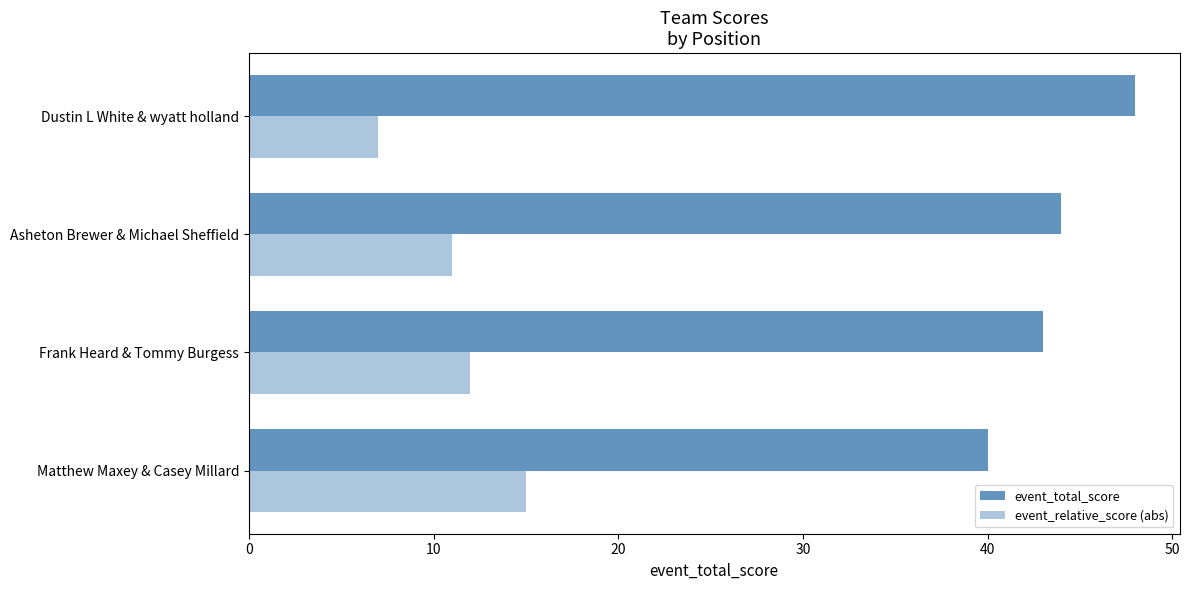

Count the number of categories in the chart.

4